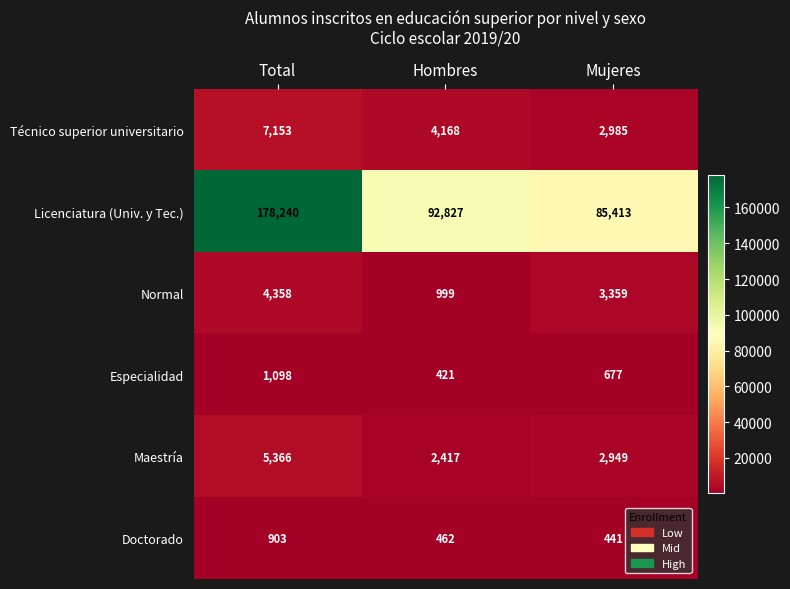

What is the greatest value displayed?

178240